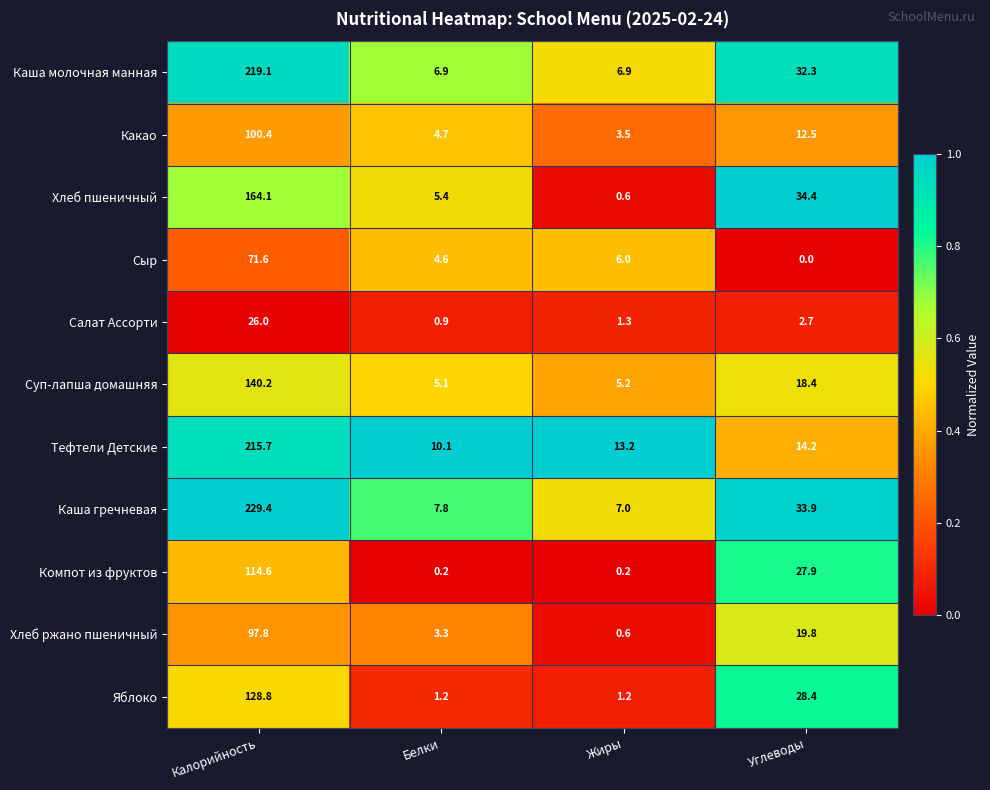

What is the difference between the highest and lowest values at Белки?

9.9